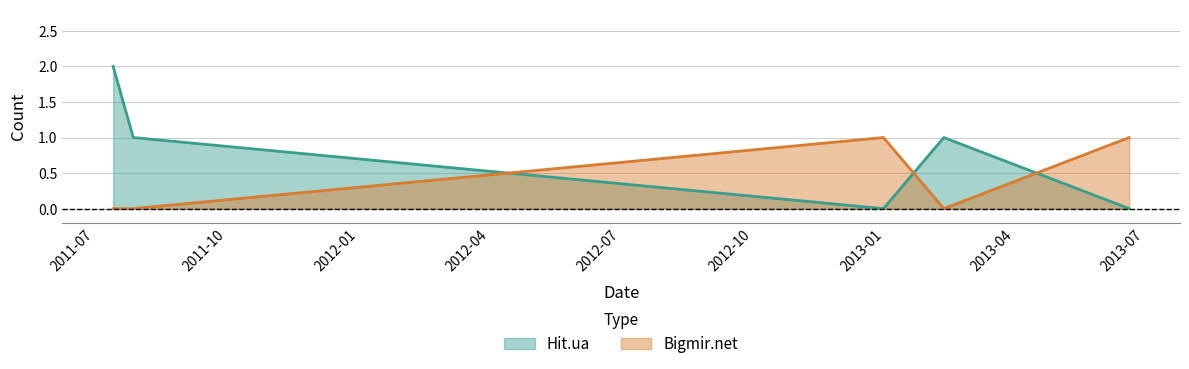

Rank the categories by Bigmir.net value from lowest to highest.

2011-07-14, 2011-07-28, 2013-02-11, 2012-12-31, 2013-06-20